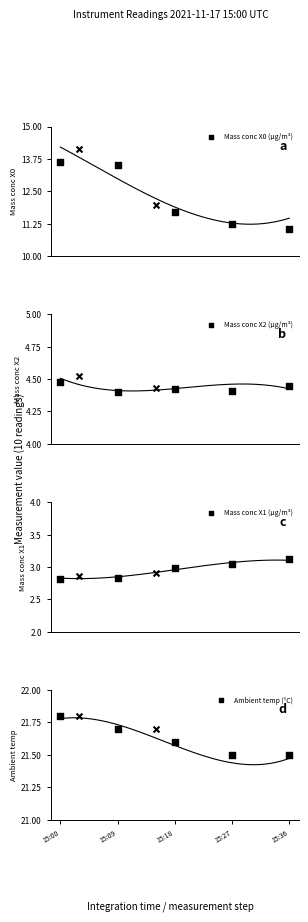

What are all the series names shown in the legend?

Mass conc X0 (μg/m³), Mass conc X2 (μg/m³), Mass conc X1 (μg/m³), Ambient temp (°C)